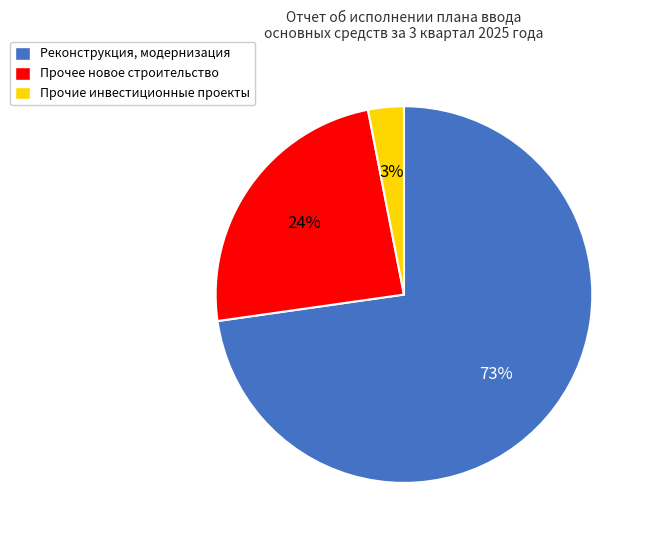

Is there a majority slice in this chart?

Yes